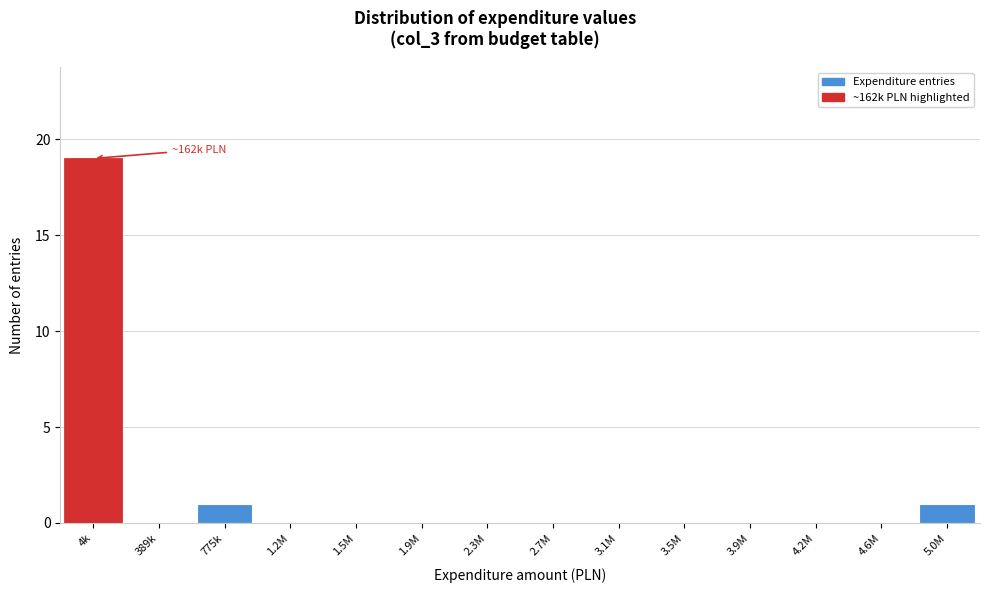

Reading left to right, what are all the values shown in this chart?

4k=19	389k=0	775k=1	1.2M=0	1.5M=0	1.9M=0	2.3M=0	2.7M=0	3.1M=0	3.5M=0	3.9M=0	4.2M=0	4.6M=0	5.0M=1